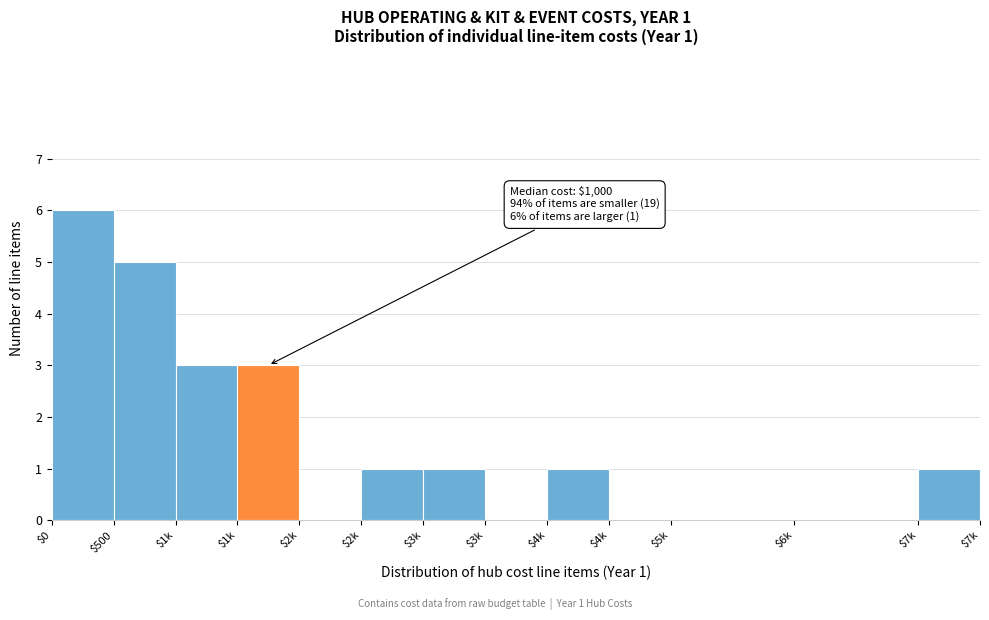

Count the number of categories in the chart.

13